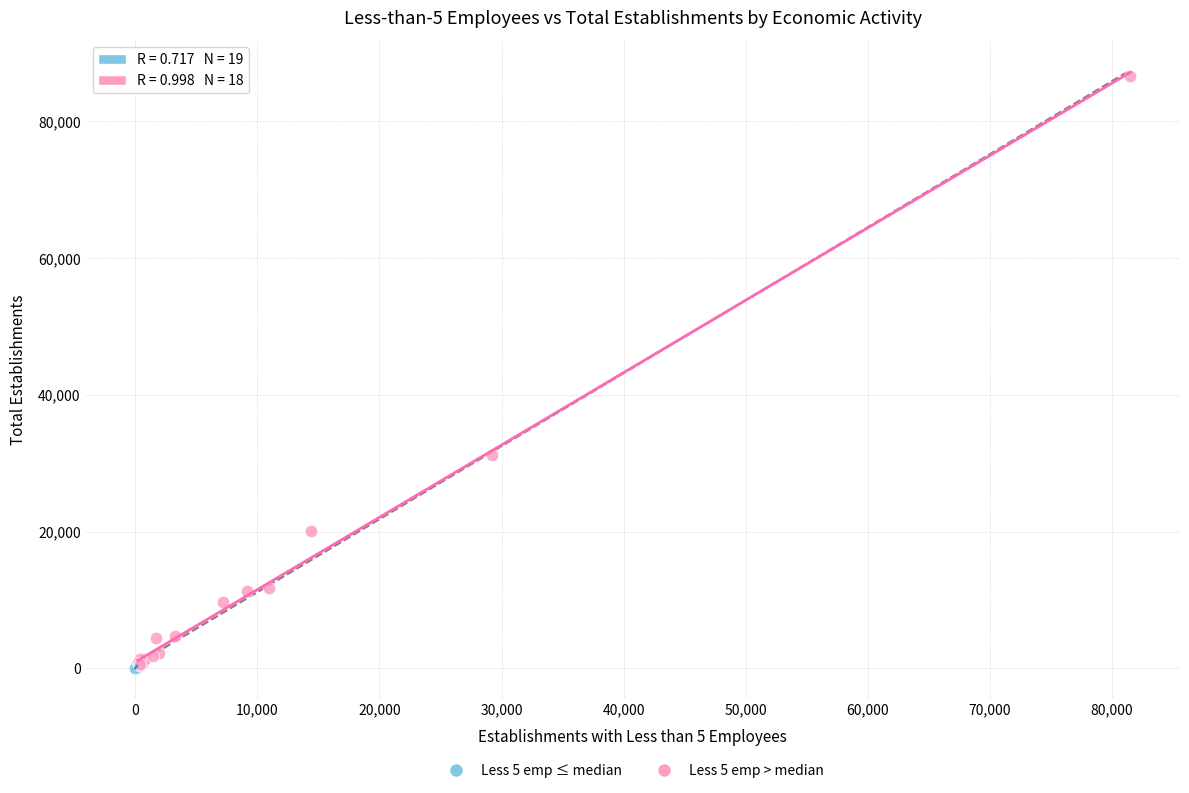

Which series has the widest spread of Y values?

Less 5 emp > median